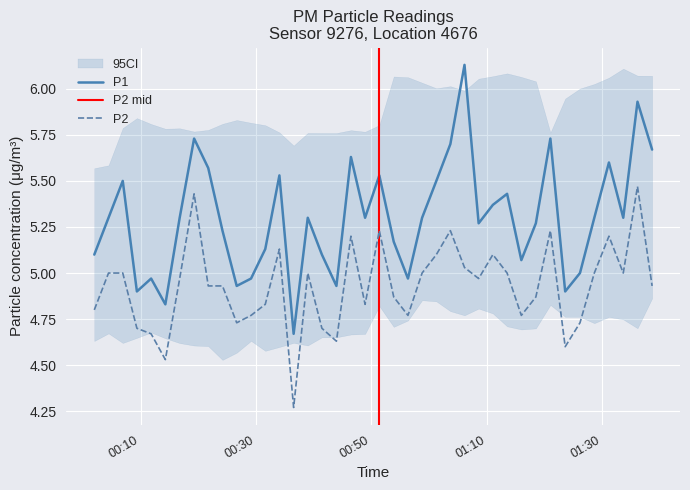

List the series in order of their peak value, highest first.

P1, P2